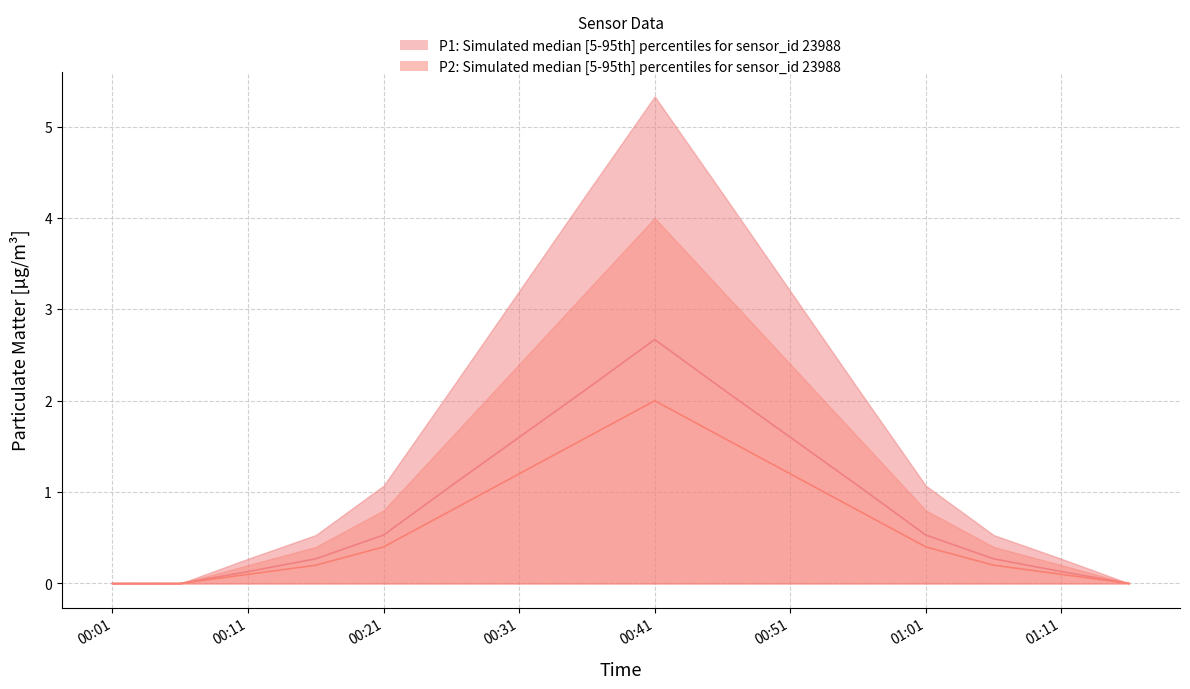

Which series changed the most between 00:01 and 00:41?

P1_upper